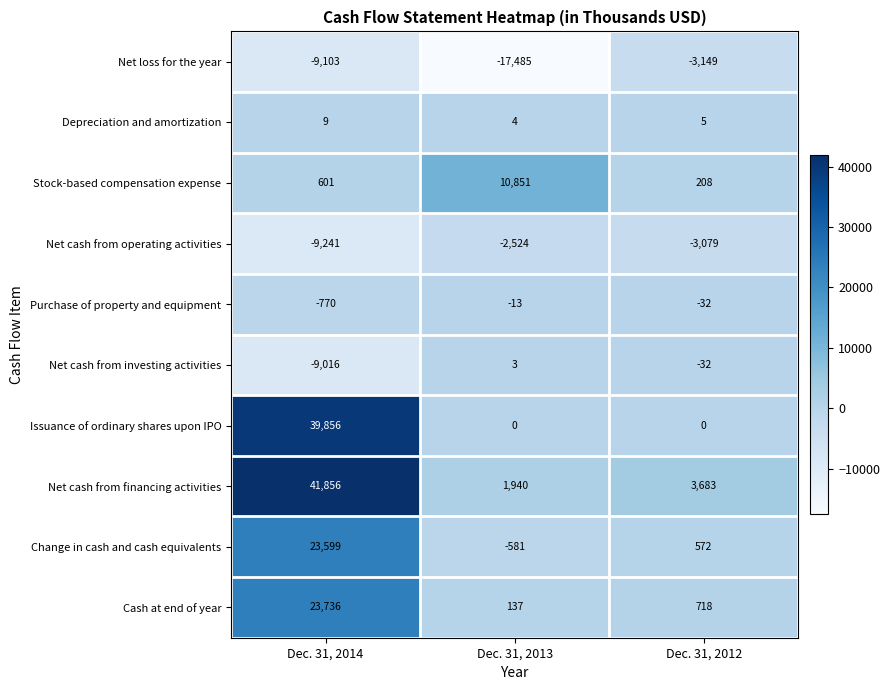

The value of Net loss for the year at Dec. 31, 2013 is -17485. True or false?

True